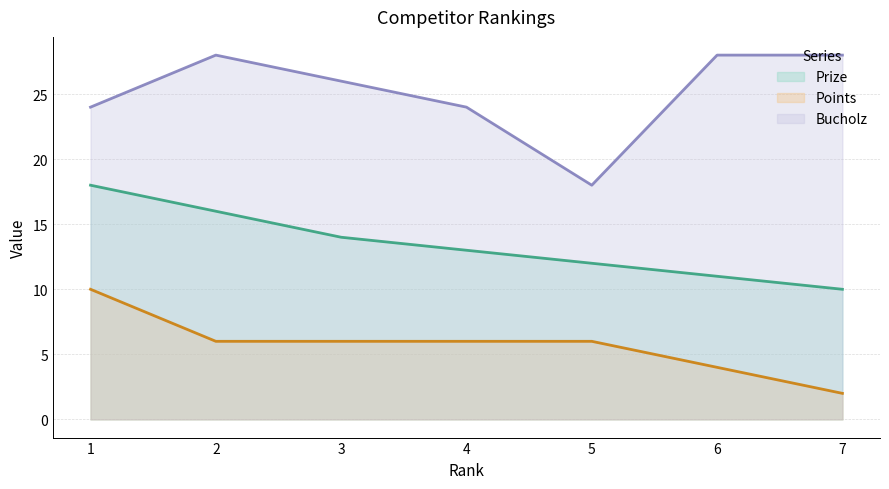

How many series are shown in this chart?

3